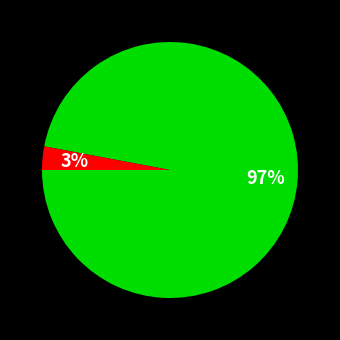

Is there any slice that represents more than half of the pie?

Yes